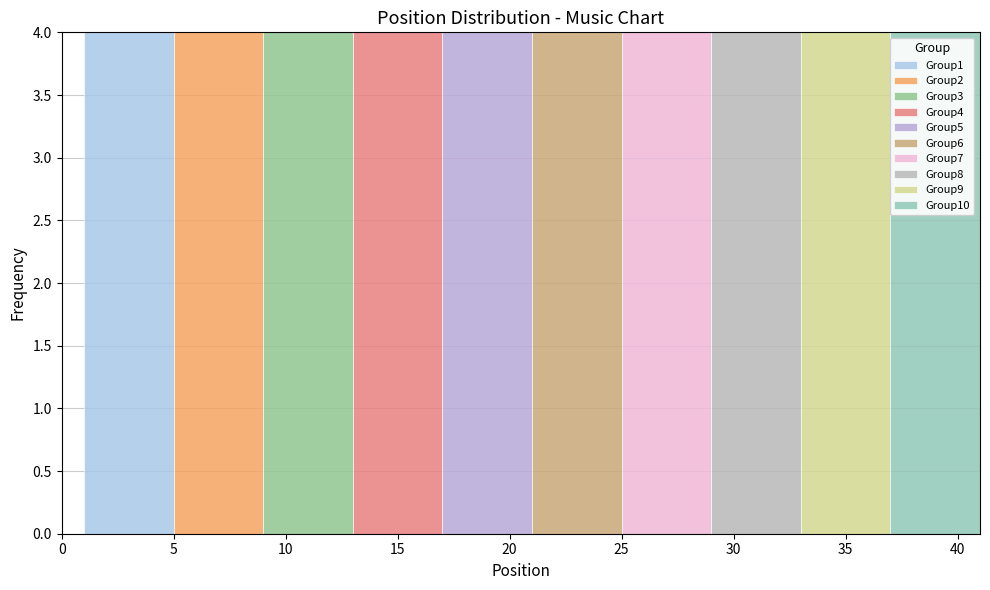

Reading left to right, transcribe this chart: for each stacked bar, give the range it covers on the x-axis and its total height. The values are not printed on the chart, so give them approximately, as read against the axis.

1 to 5: 4
5 to 9: 4
9 to 13: 4
13 to 17: 4
17 to 21: 4
21 to 25: 4
25 to 29: 4
29 to 33: 4
33 to 37: 4
37 to 41: 4